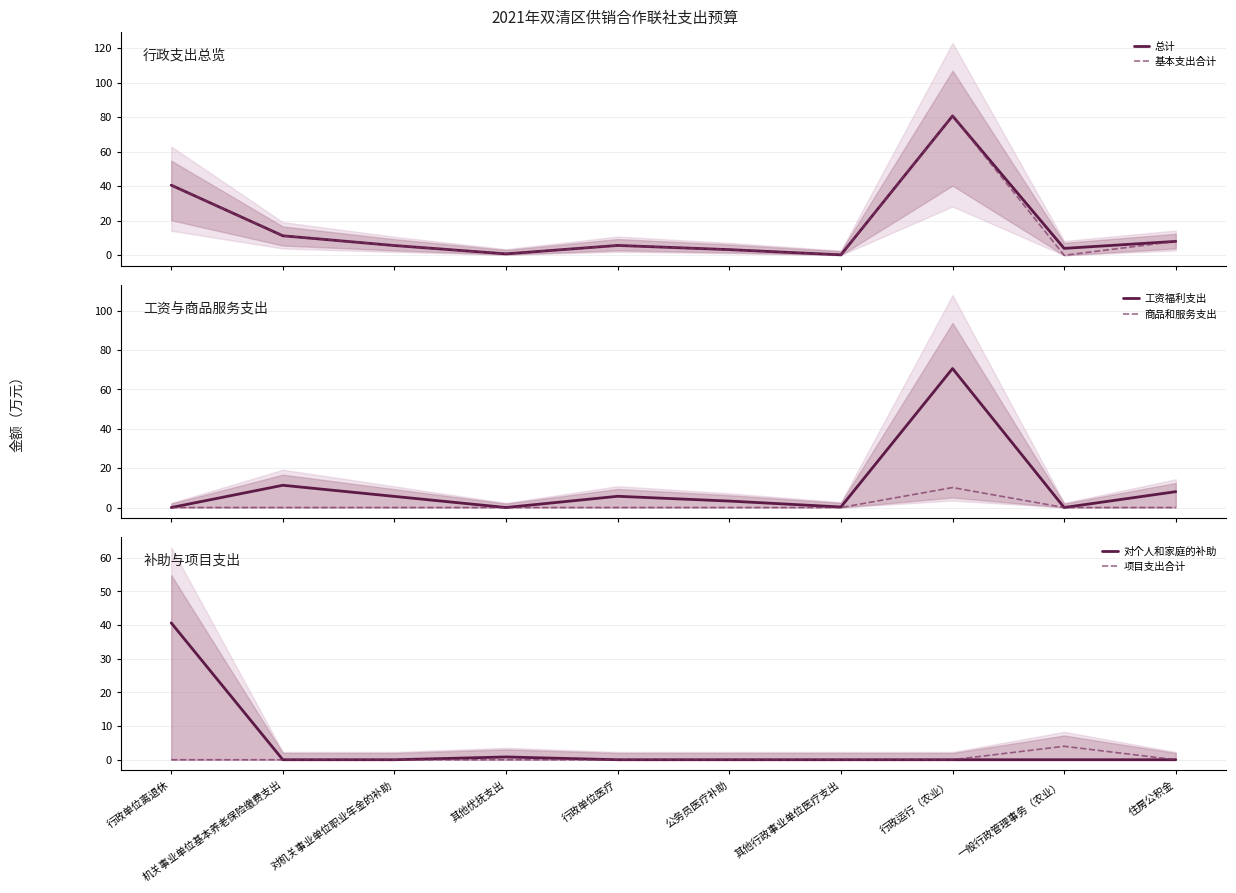

Is it true that 商品和服务支出 equals 0.0 at 行政单位离退休?

True